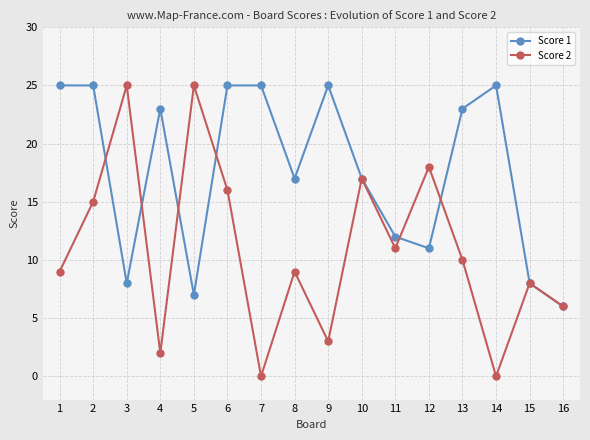

Reading left to right, transcribe all the data shown in this chart.

Score 1: 25	25	8	23	7	25	25	17	25	17	12	11	23	25	8	6
Score 2: 9	15	25	2	25	16	0	9	3	17	11	18	10	0	8	6